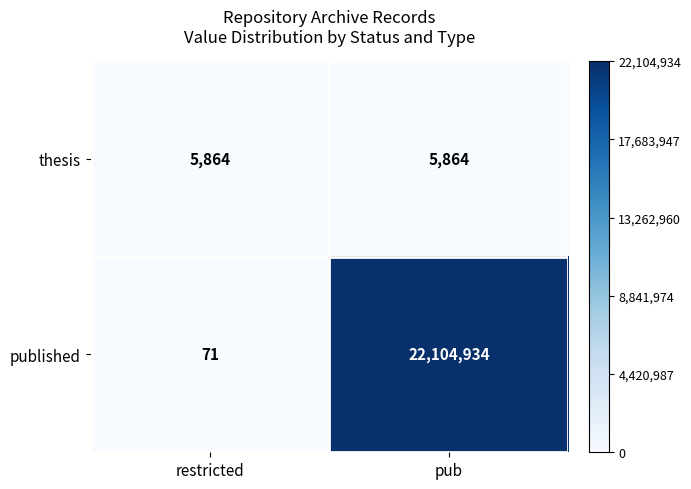

Reading left to right, transcribe all the data shown in this chart.

thesis: 5864	5864
published: 71	22104934